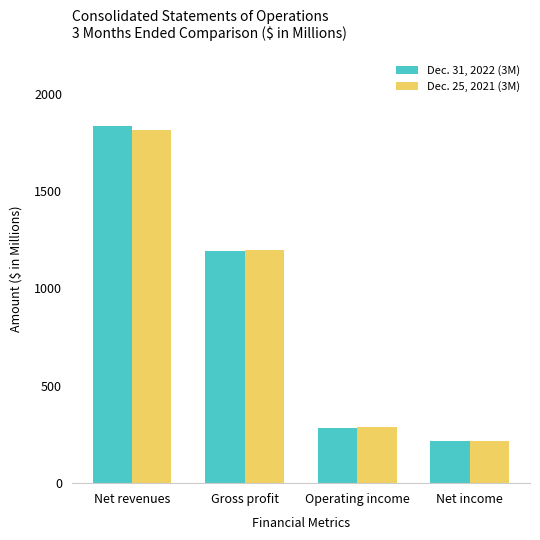

Rank the series at Net revenues from lowest to highest value.

Dec. 25, 2021 (3M), Dec. 31, 2022 (3M)